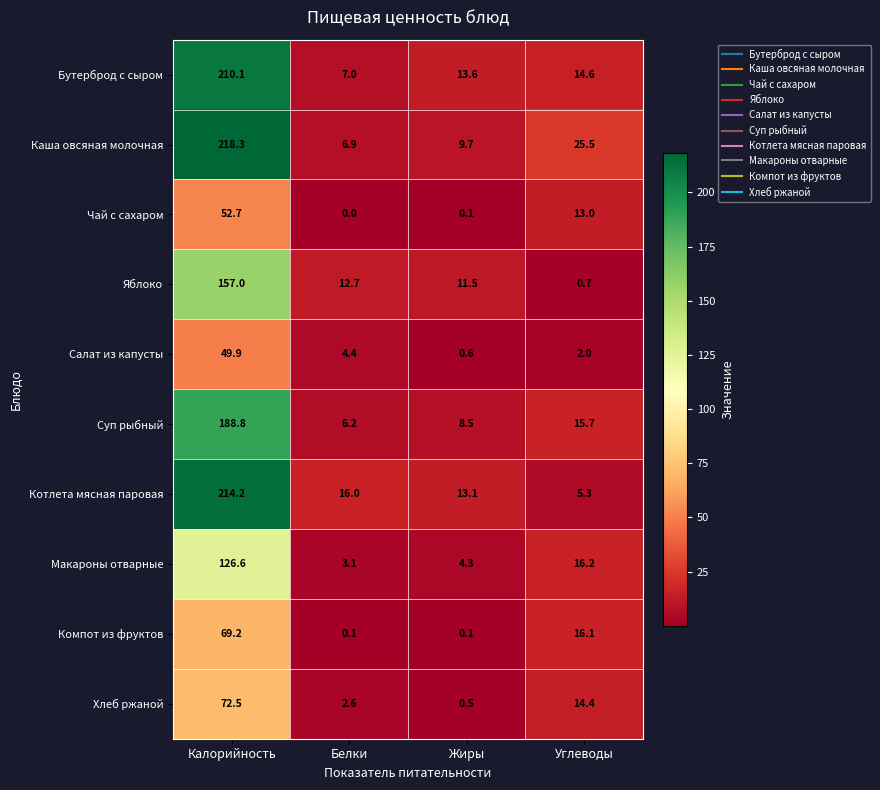

Is it true that Чай с сахаром equals 0.0 at Белки?

True